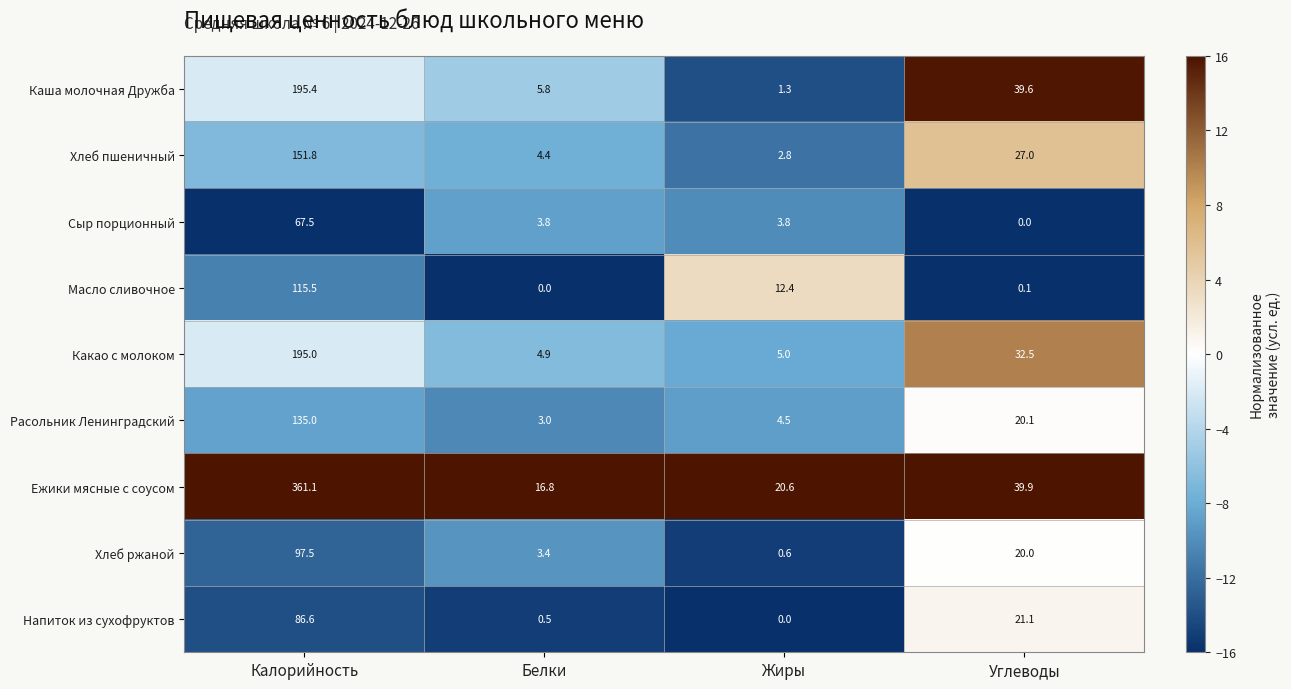

What is the spread (max minus min) of values at Белки?

16.8